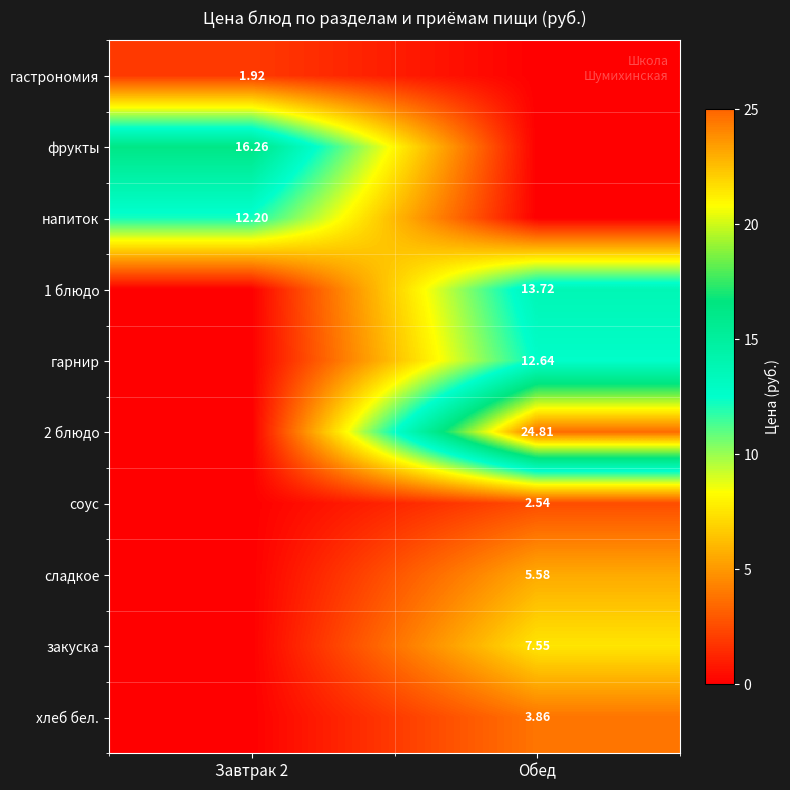

Is the value of напиток at Завтрак 2 greater than the value of фрукты at Завтрак 2?

No